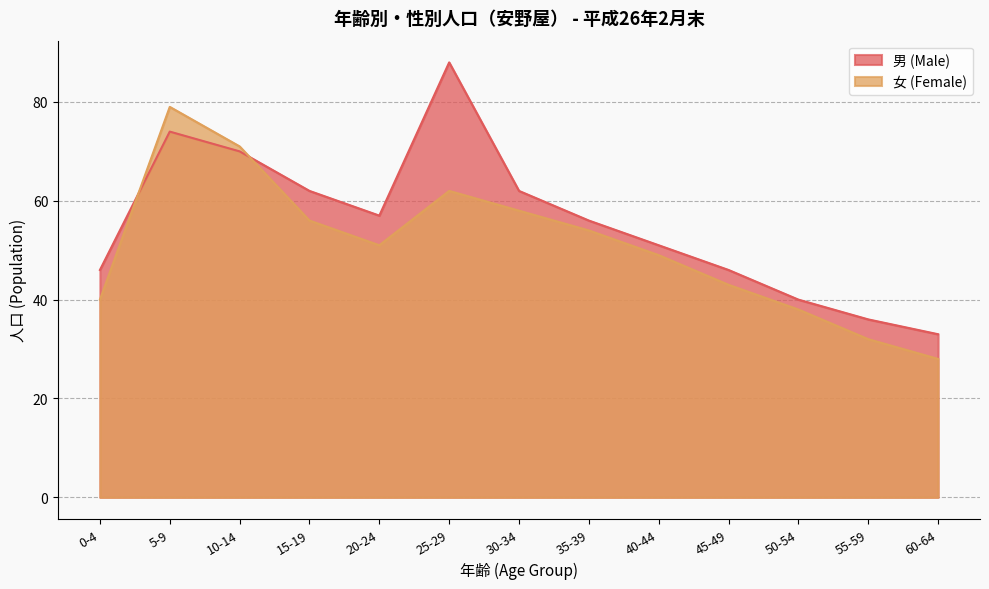

What is the difference between the 男 (Male) values at 60-64 and 25-29?

55